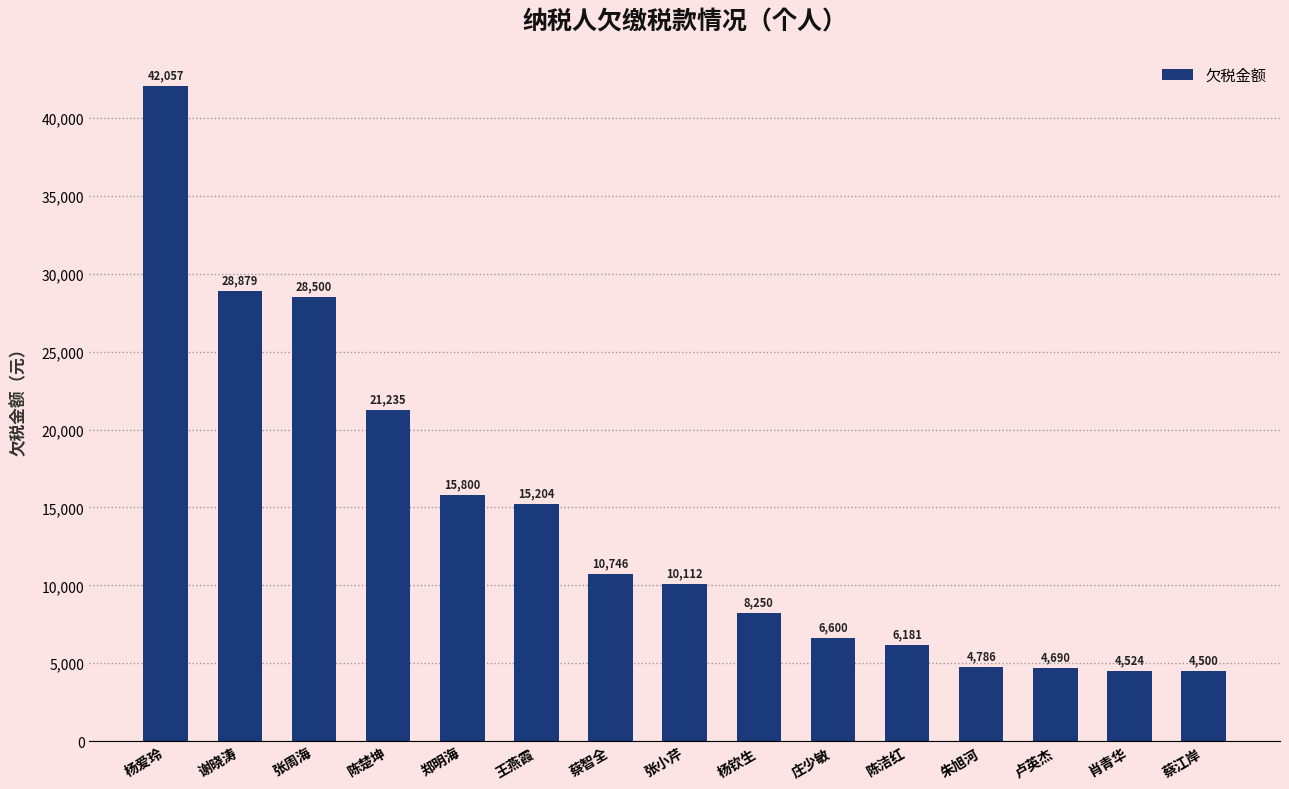

What is the value of the 3rd bar from the left?

28500.0